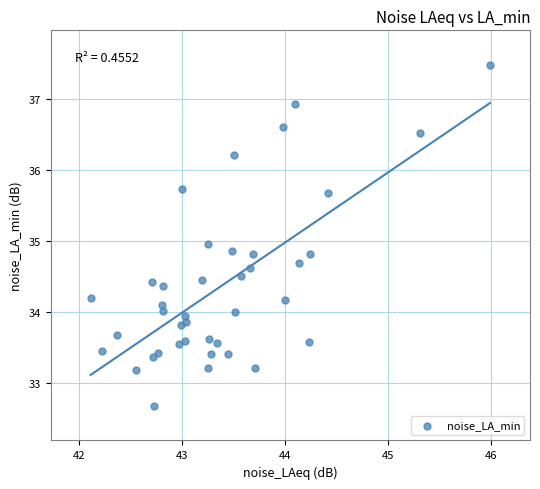

What is the range of X values (max minus min)?

3.9